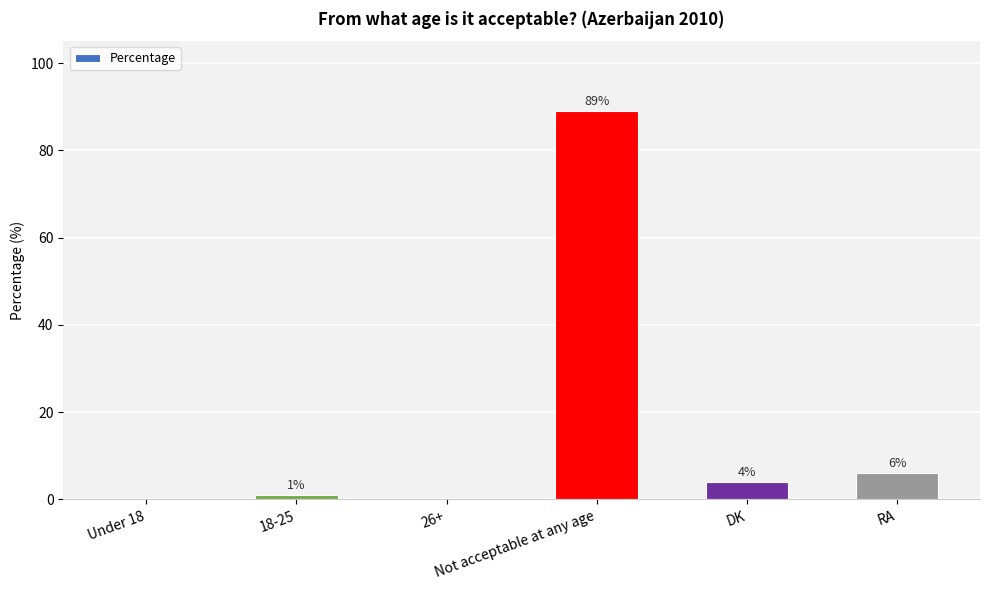

What is the greatest value displayed?

89